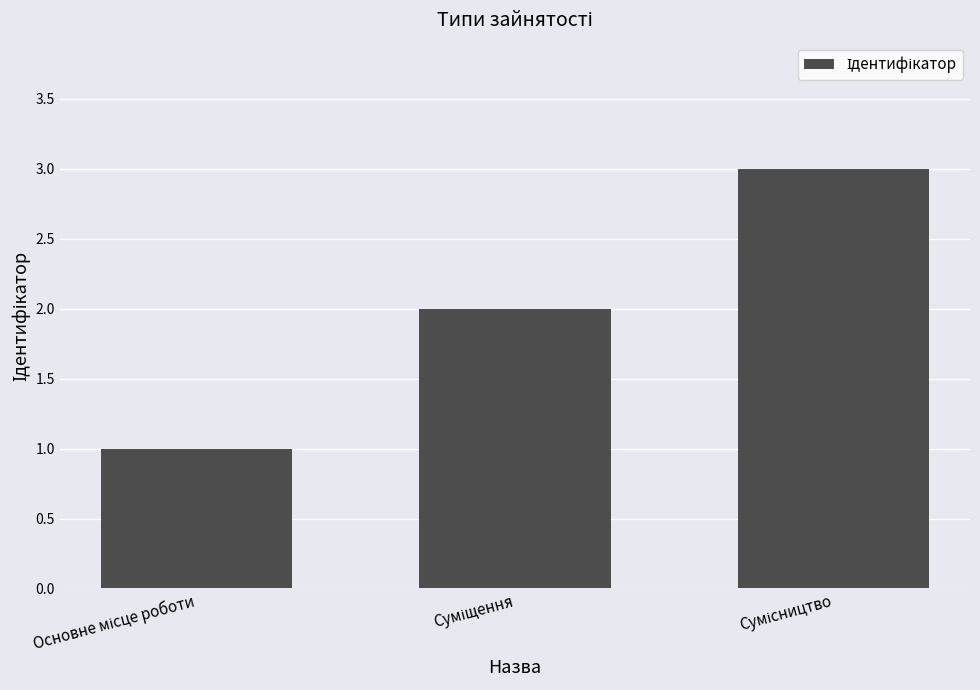

Reading left to right, list all the values displayed in this chart.

1	2	3